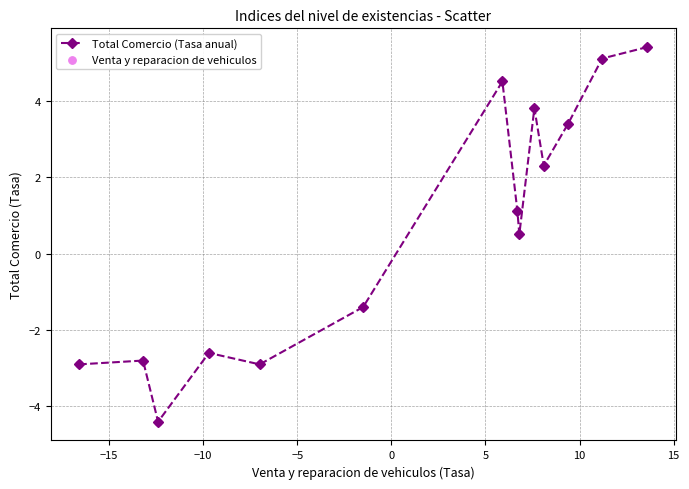

What is the difference between the maximum and minimum values?

9.8